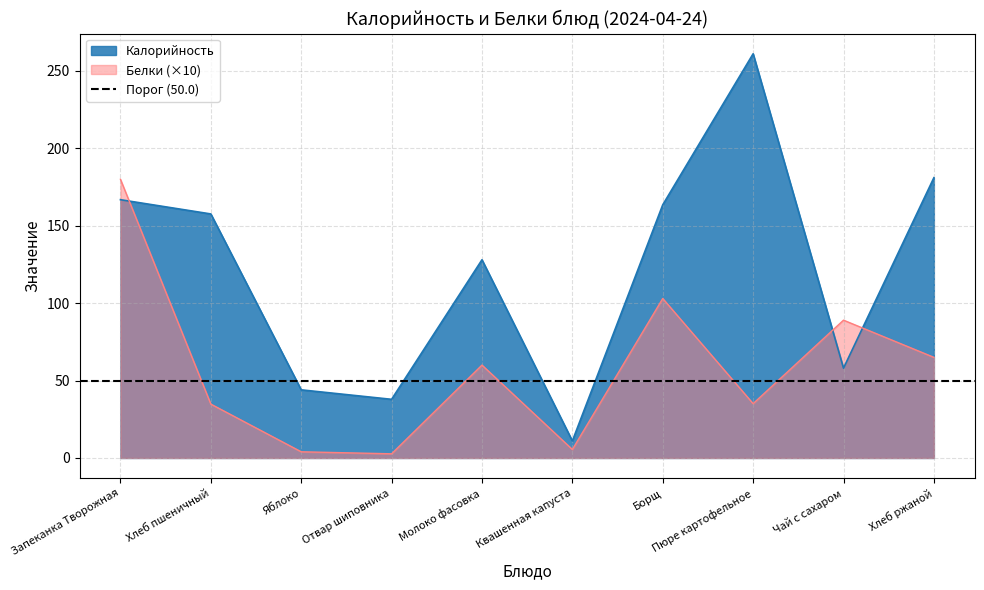

Between Молоко фасовка and Чай с сахаром, which series saw the biggest shift?

Калорийность